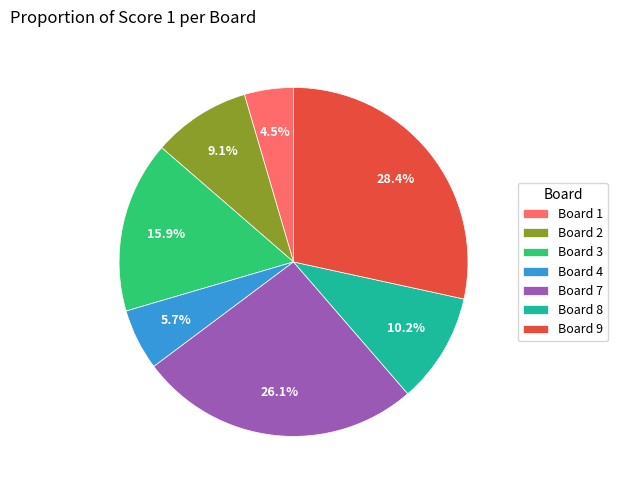

Do Board 9 and Board 1 together represent more than half of the pie?

No